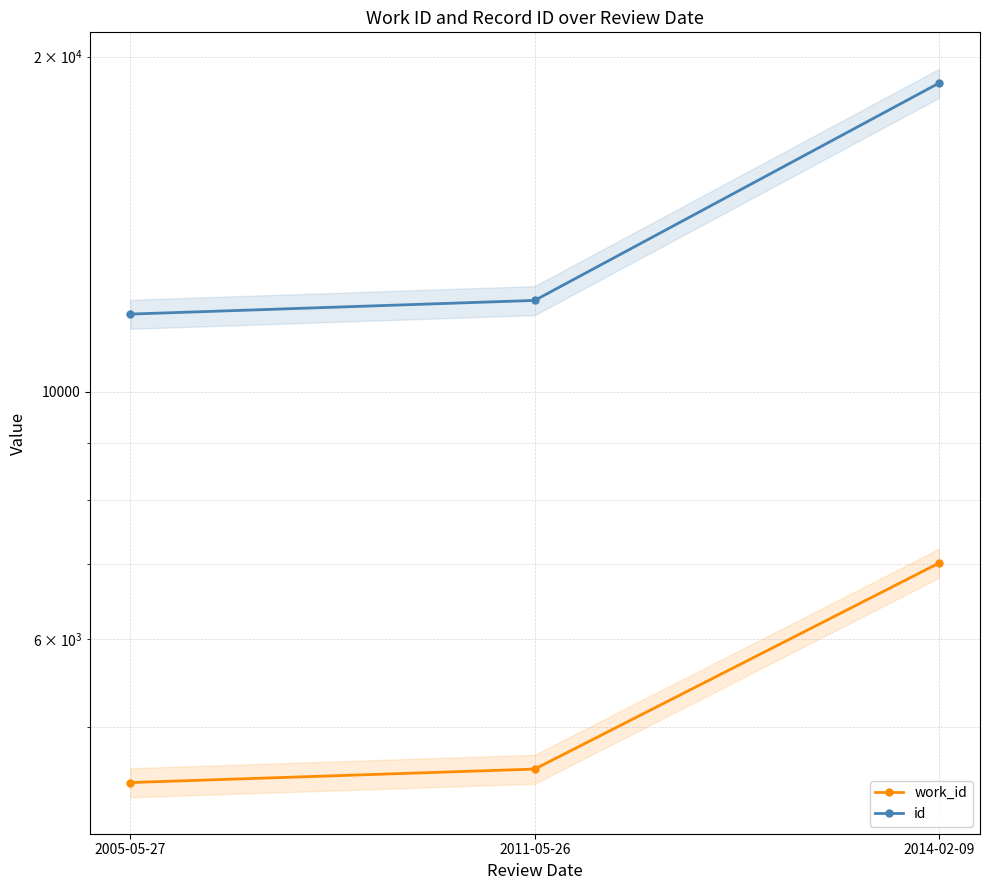

Between 2011-05-26 and 2005-05-27, which is larger?

2011-05-26